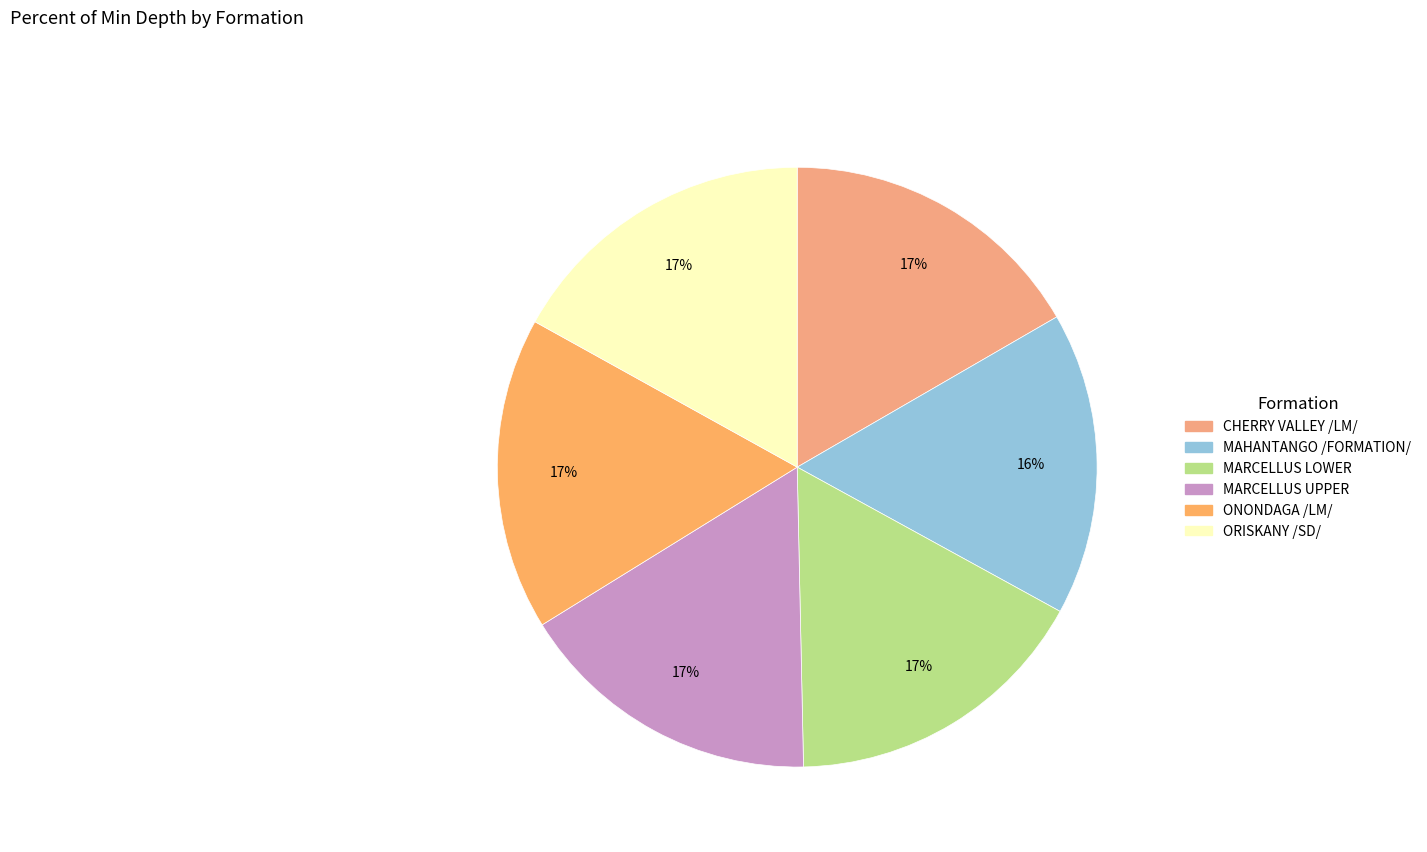

Which has a higher value, ORISKANY /SD/ or MAHANTANGO /FORMATION/?

ORISKANY /SD/